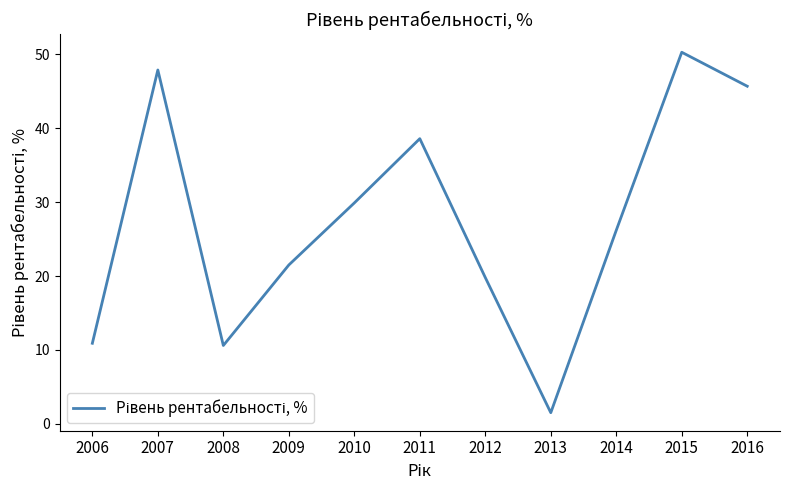

Reading right to left, extract all data points from this chart.

2016=45.7	2015=50.3	2014=26.2	2013=1.5	2012=19.8	2011=38.6	2010=29.9	2009=21.5	2008=10.6	2007=47.9	2006=10.9